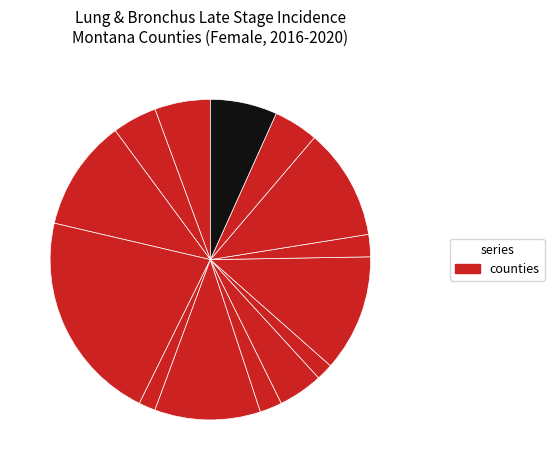

Which category has the biggest portion of the pie?

Yellowstone County